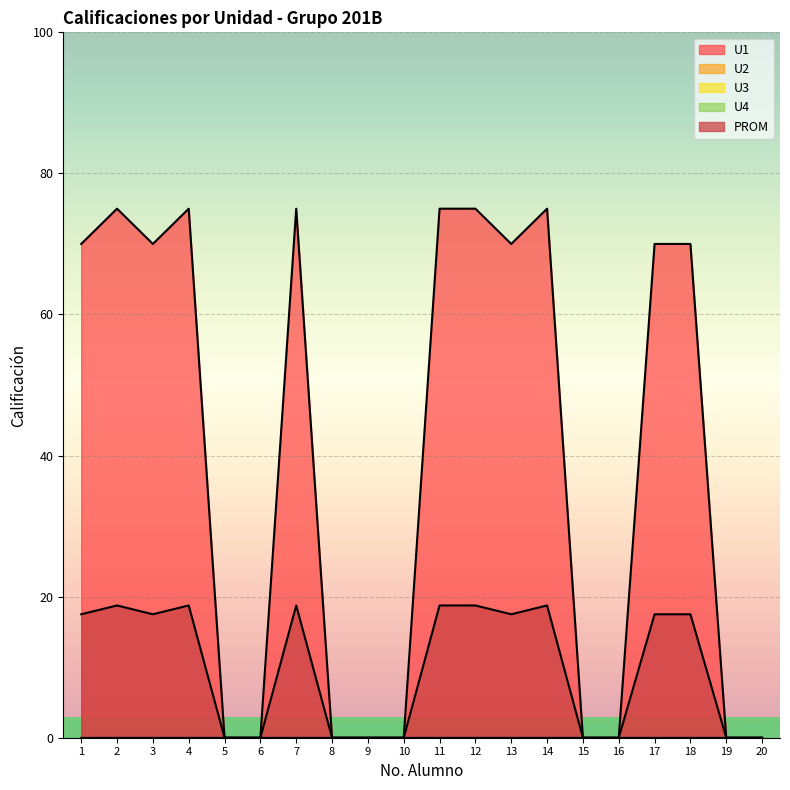

Which series changed the most between 10 and 17?

U1